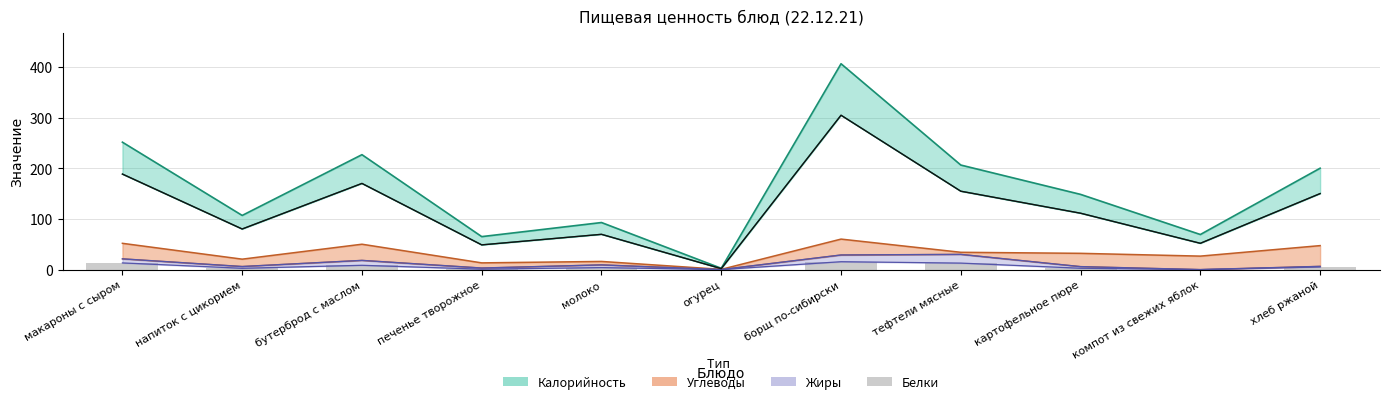

At which label is the value closest to 7?

хлеб ржаной